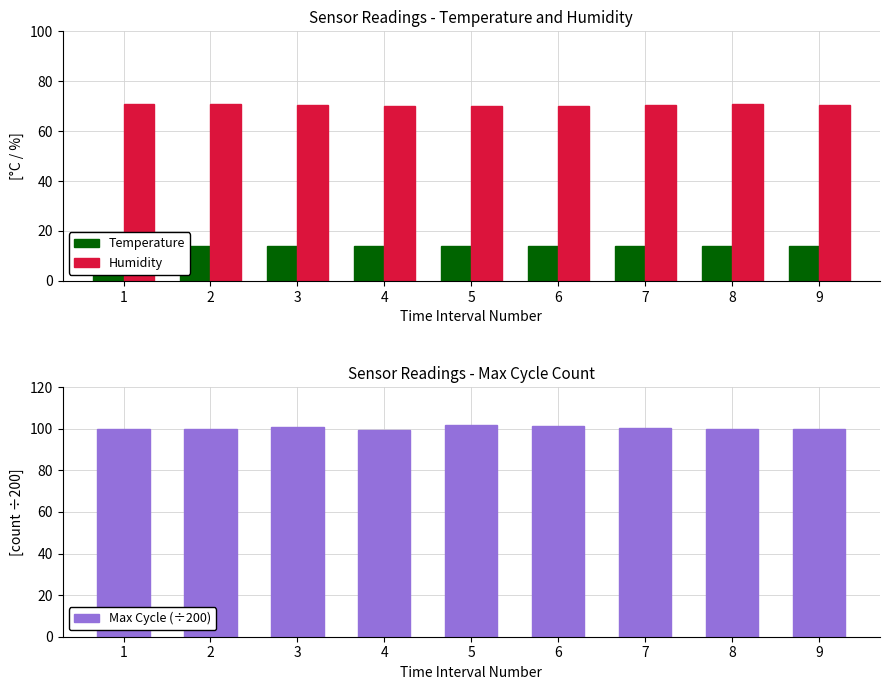

What is the sum of the Humidity values at 9 and 6?

140.7